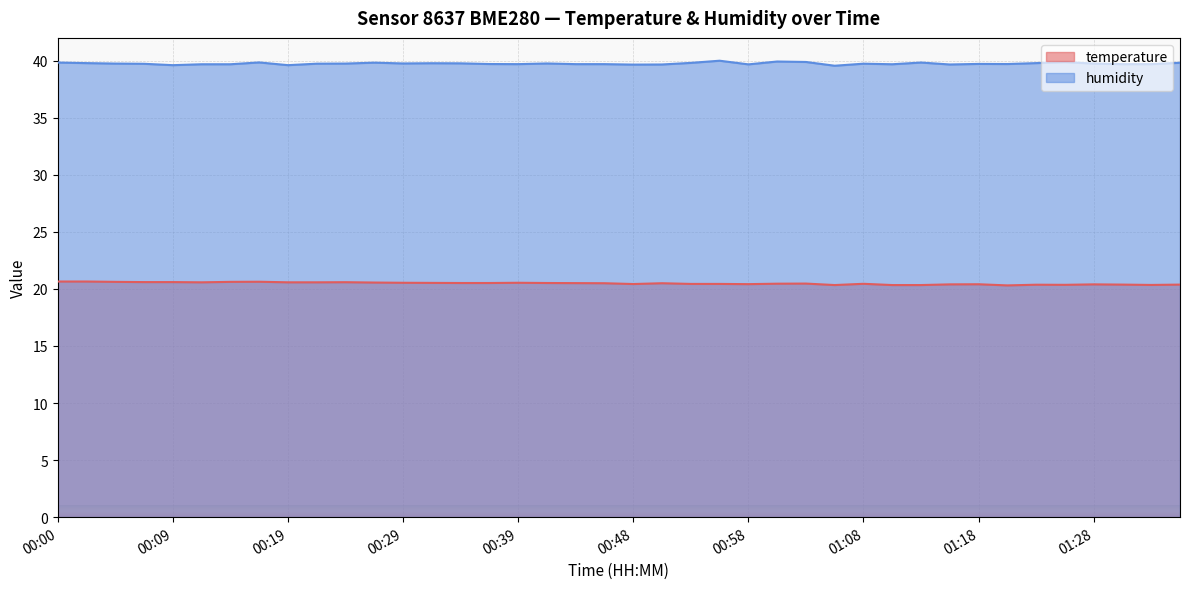

In temperature, how many points are higher than both neighbors (excluding endpoints)?

9